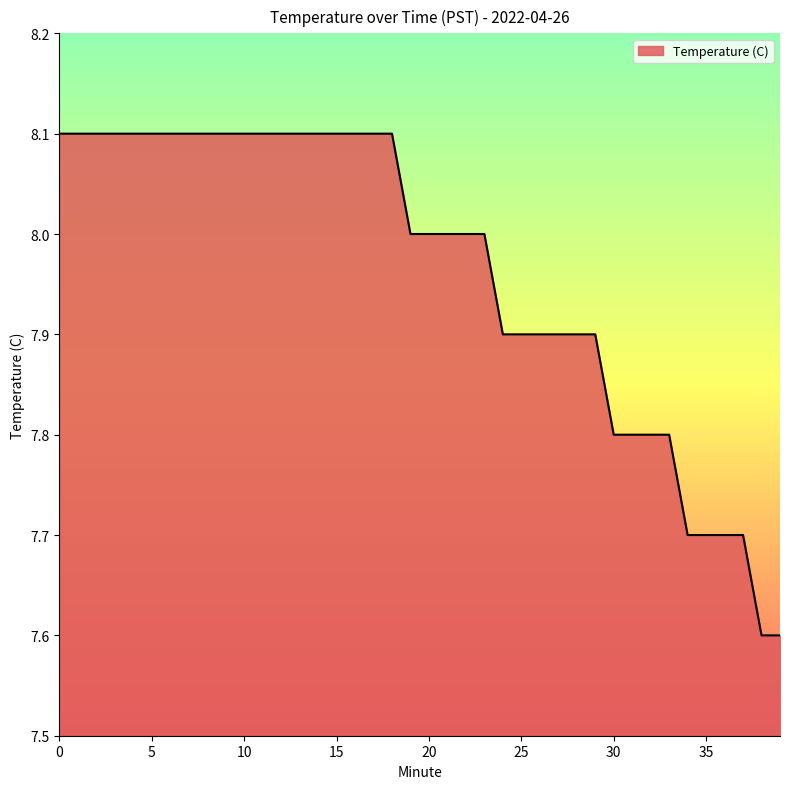

What is the minimum value shown in the chart?

7.6